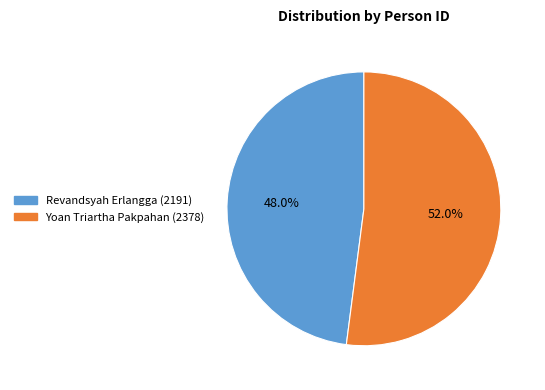

How much of the chart is everything except Revandsyah Erlangga?

52.0%